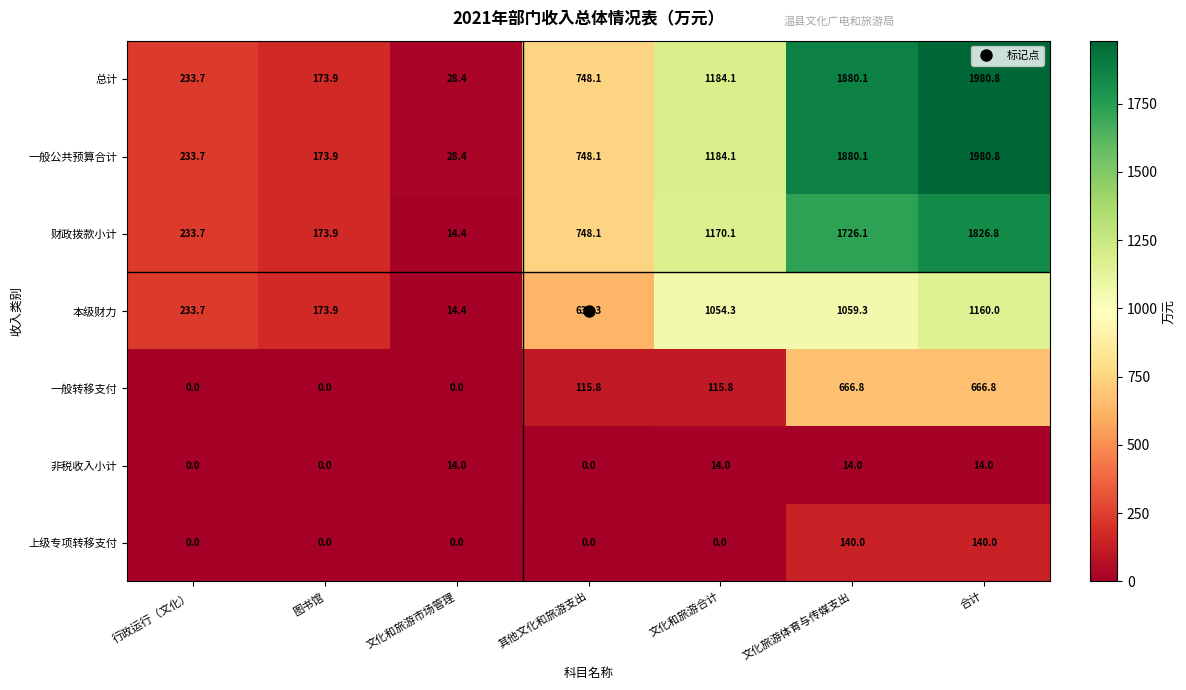

What is the total value across all series at 图书馆?

695.6